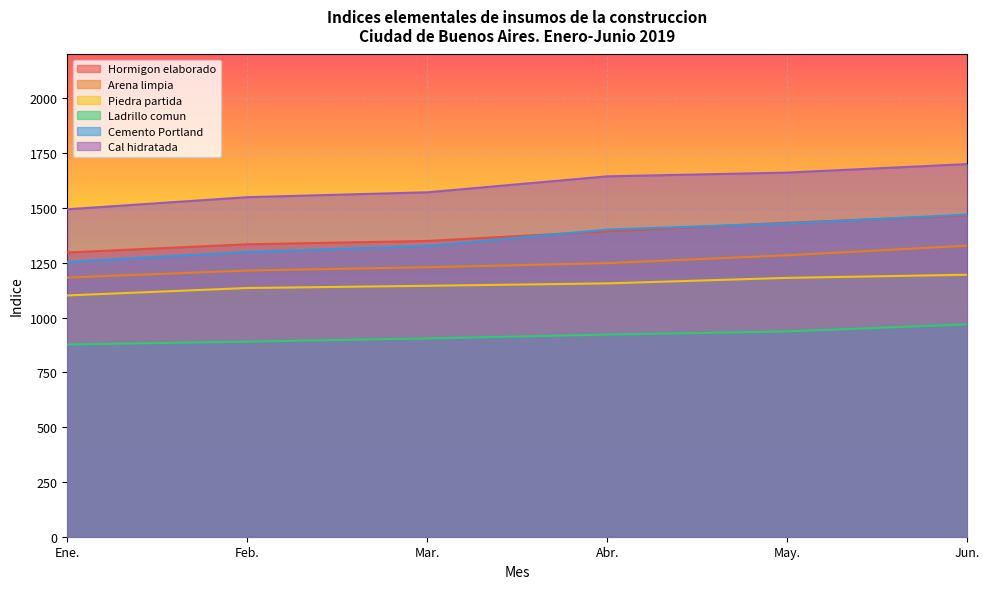

How many values in the Ladrillo comun series are below 922?

3